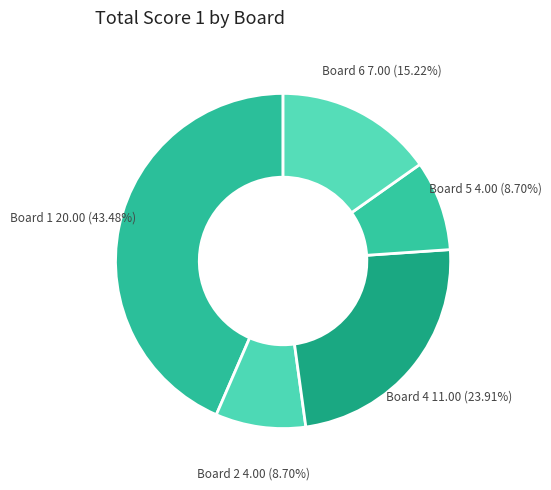

Does Board 2 account for over 50% of the chart?

No